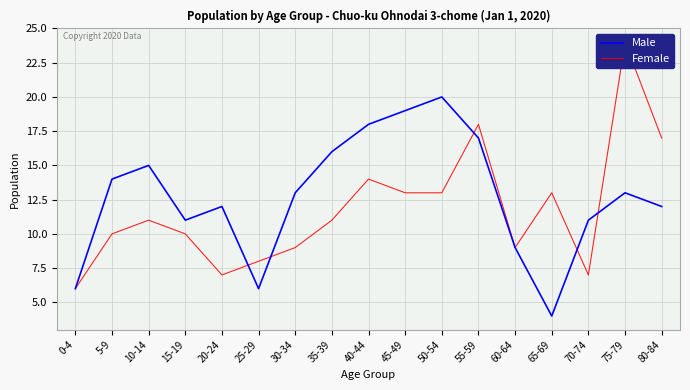

Is the value of Female at 70-74 greater than the value of Male at 0-4?

Yes